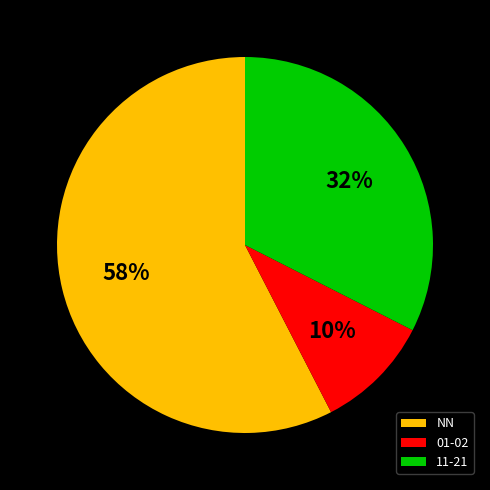

Count the number of slices in the pie.

3